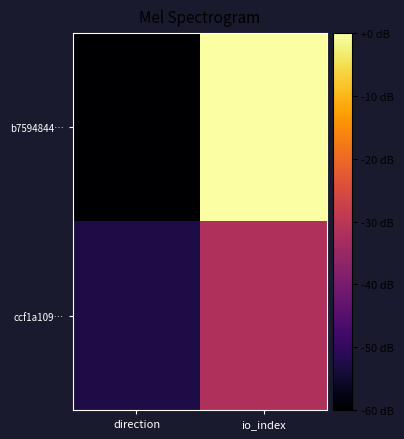

Which series has the largest total across all categories?

b7594844…